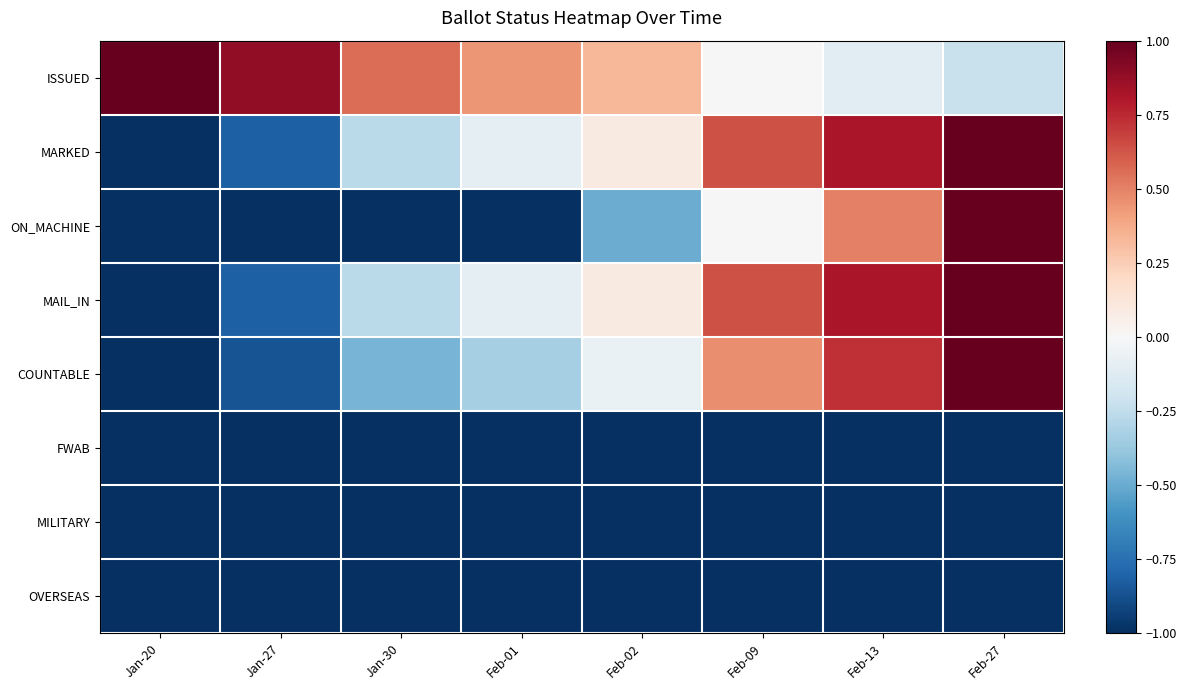

Which has a higher value, Feb-02 or Feb-01?

Feb-01